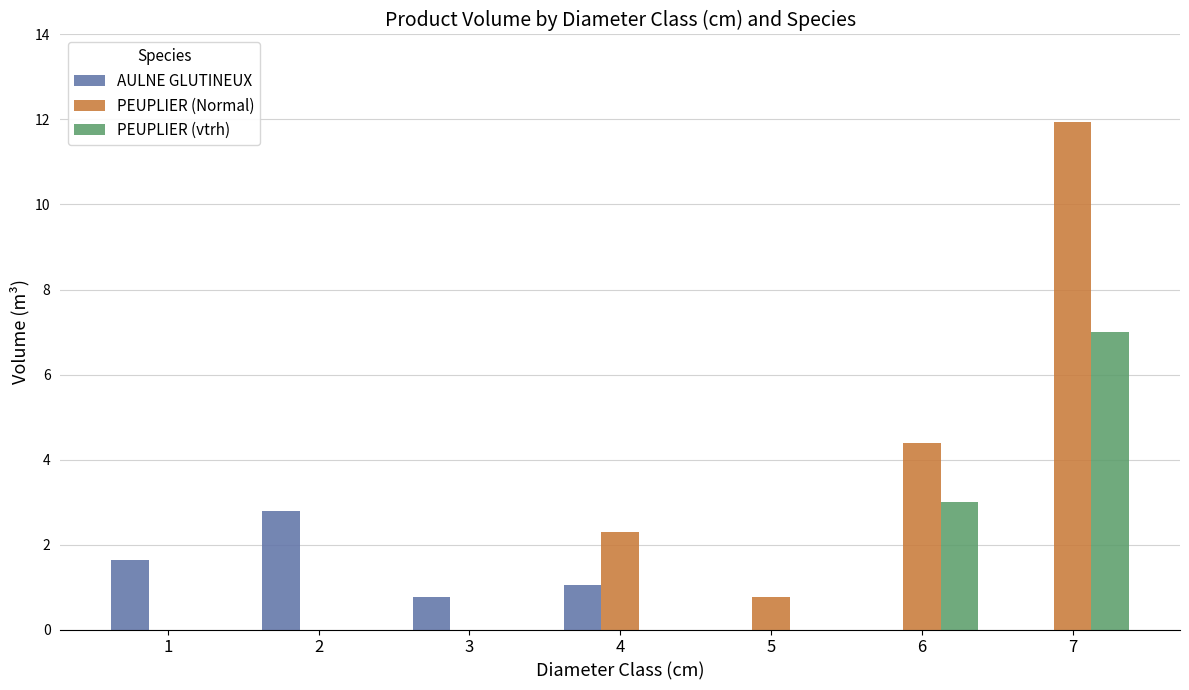

Which series has the largest total across all categories?

PEUPLIER (Normal)